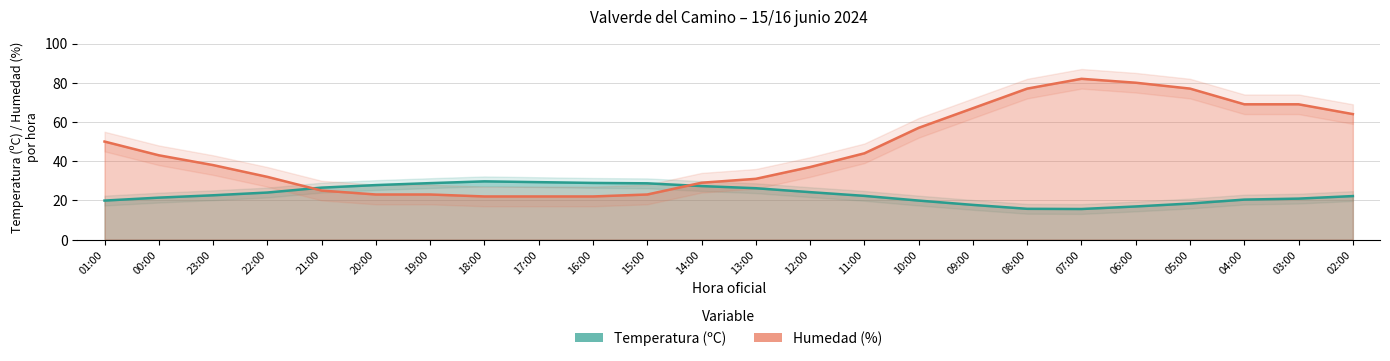

What is the minimum value for Humedad (%)?

22.0